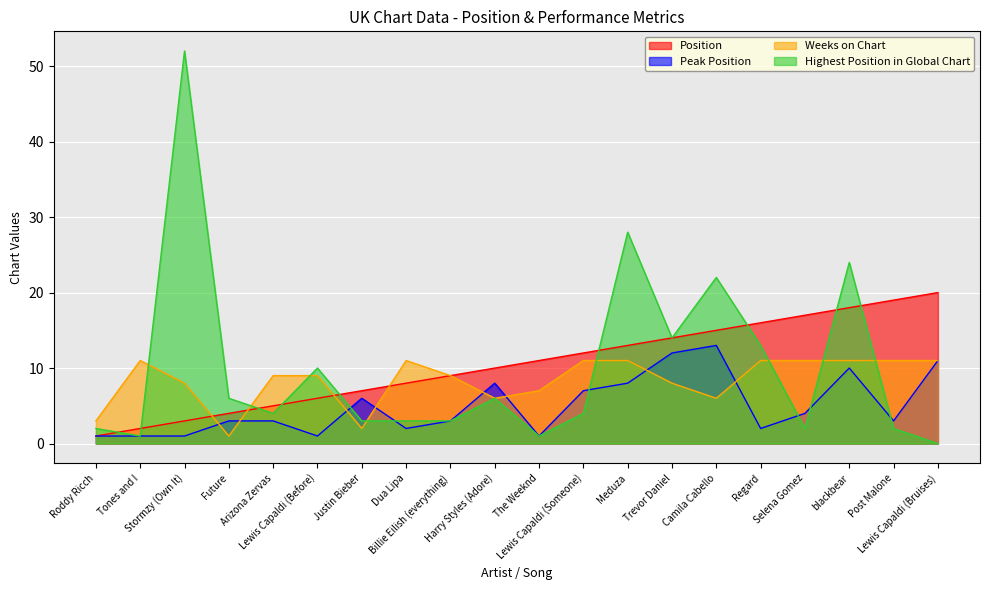

What is the average value of the Highest Position in Global Chart series?

10